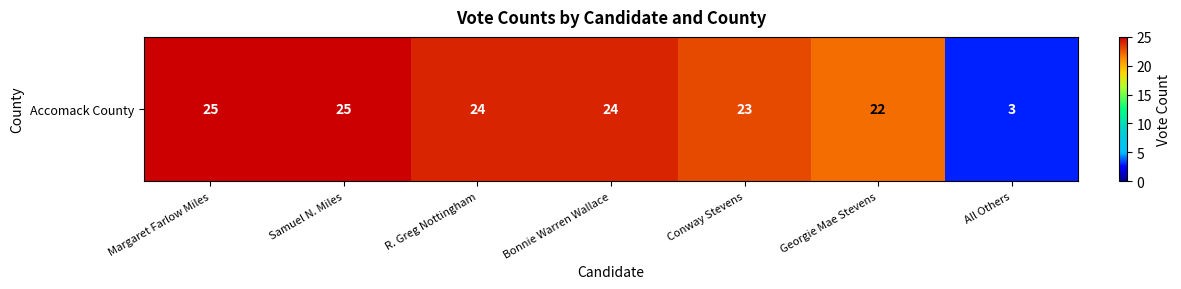

Where is the data nearest to the value 14?

Georgie Mae Stevens